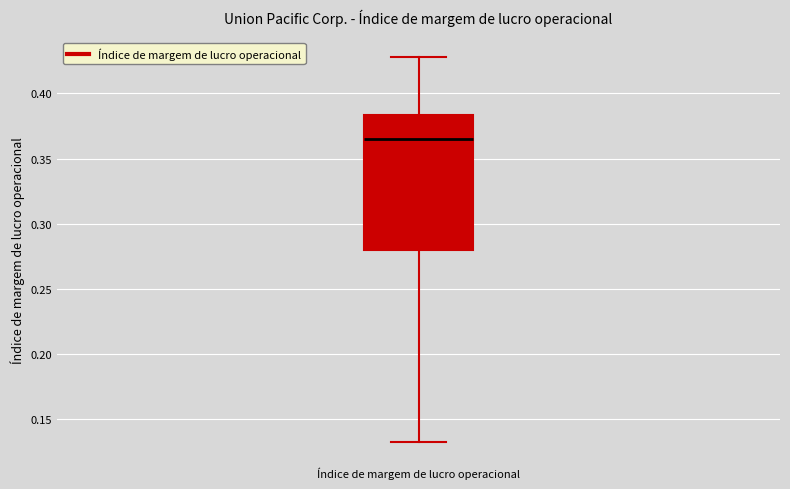

Read this box plot against the y-axis: the position of the median line, the range covered by the box, and the ends of both whiskers. The values are not printed on the chart, so give them approximately, as read against the axis.

median 0.365, box 0.280 to 0.385, whiskers 0.130 to 0.430